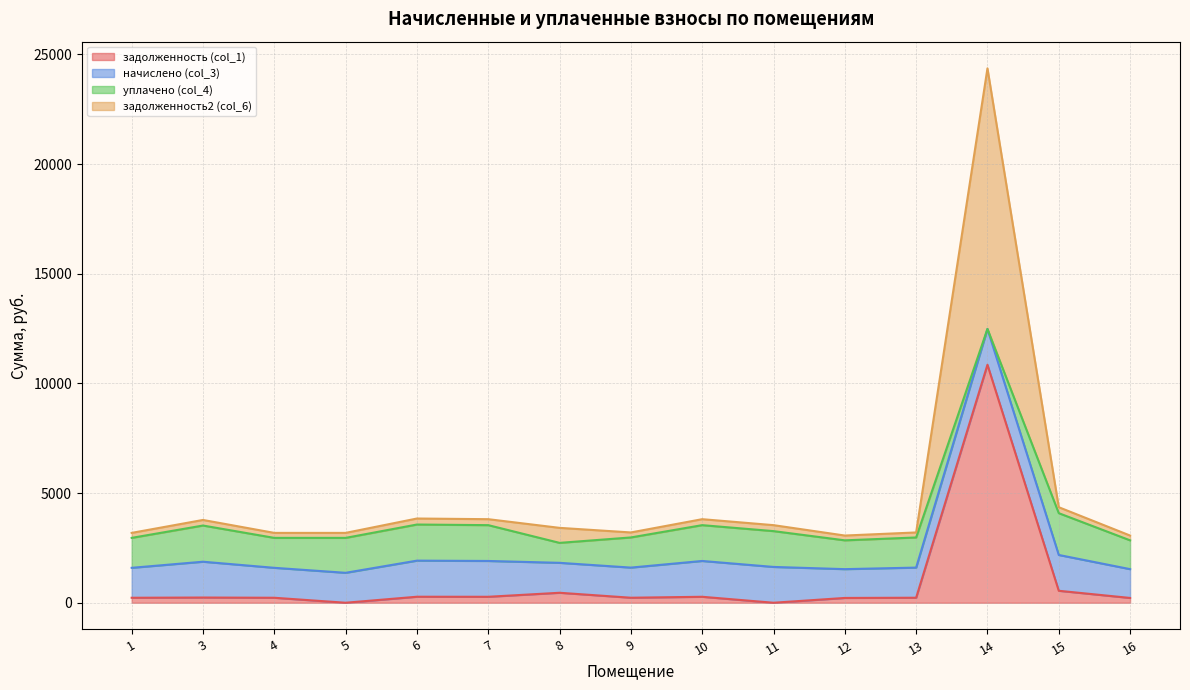

Which series has the widest spread of values?

задолженность2 (col_6)